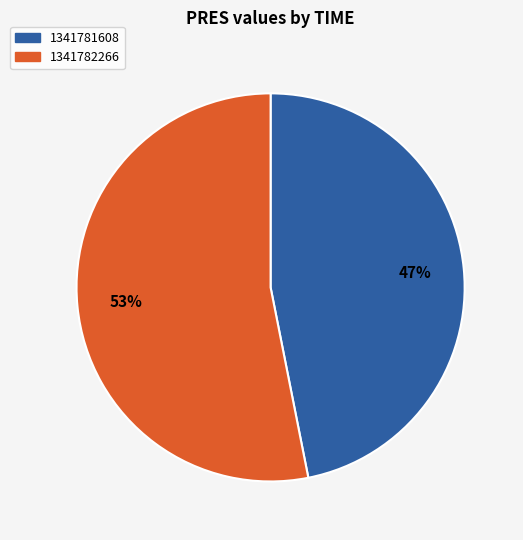

The 1341781608 slice represents 55% of the pie. True or false?

False